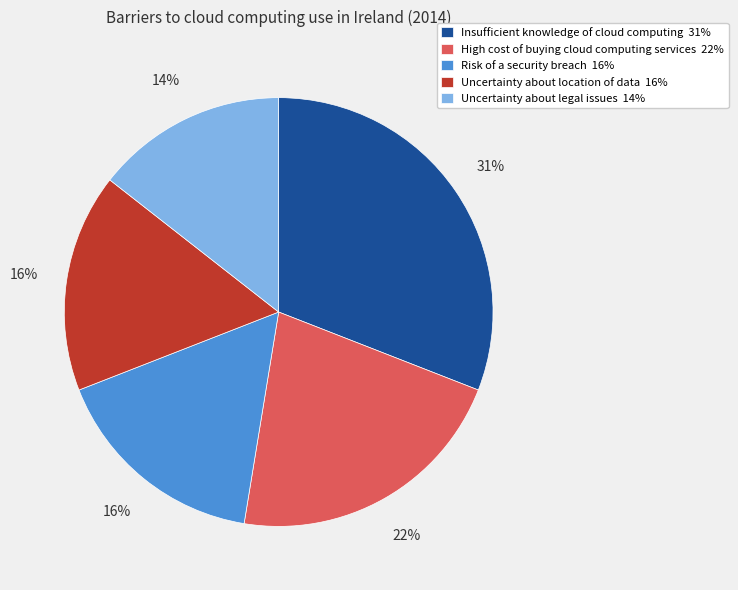

Which has a higher value, Uncertainty about legal issues 14% or Uncertainty about location of data 16%?

Uncertainty about location of data 16%